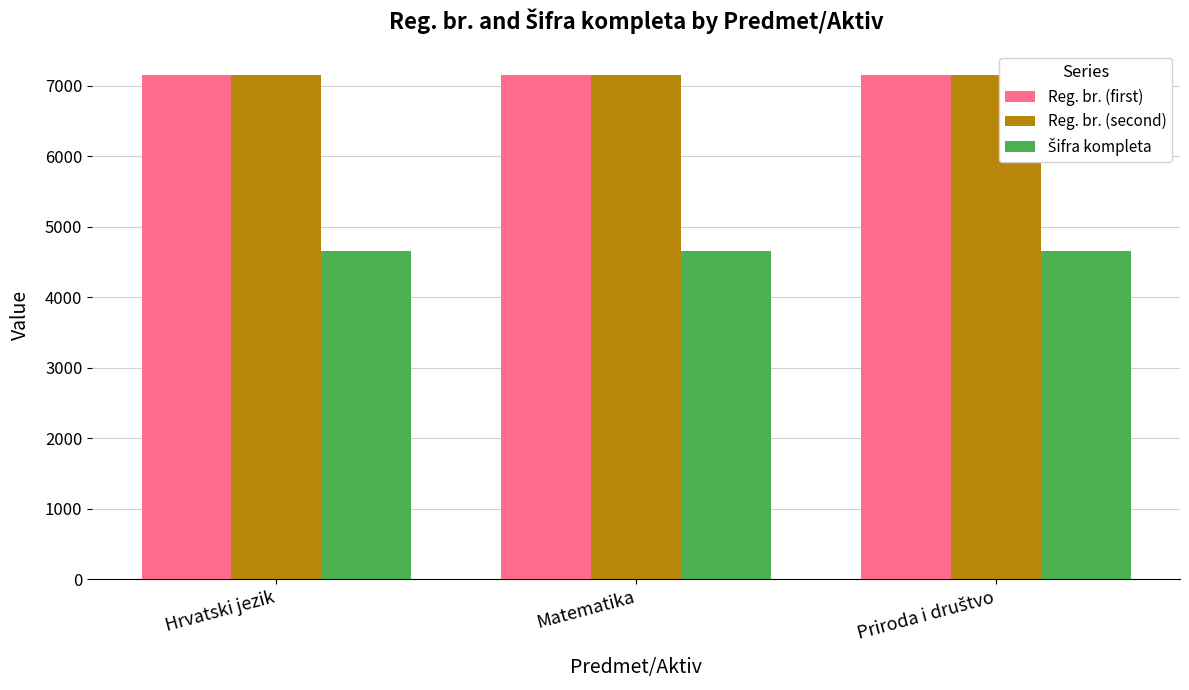

How many bars are there in total?

9